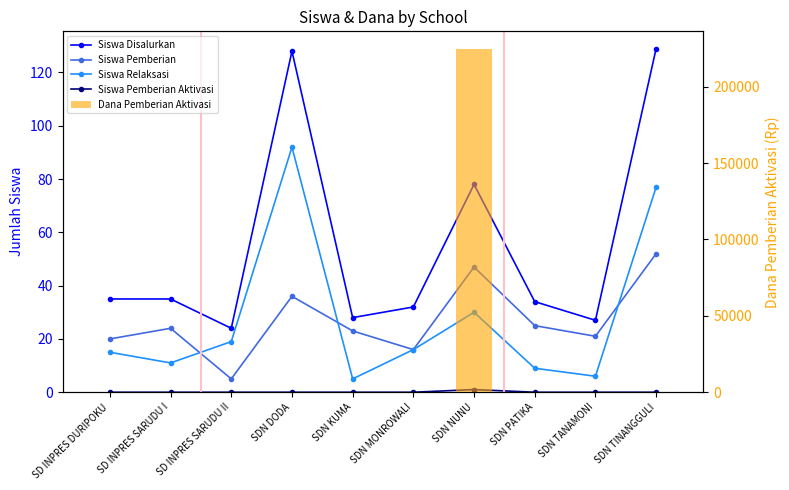

What is the spread (max minus min) of values at SD INPRES SARUDU I?

35